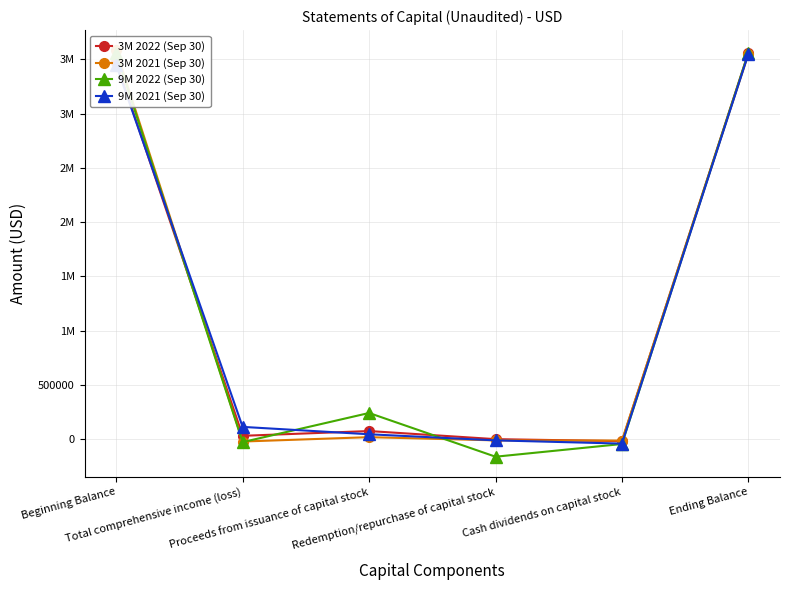

Where is the first local minimum for 9M 2021 (Sep 30)?

Cash dividends on capital stock